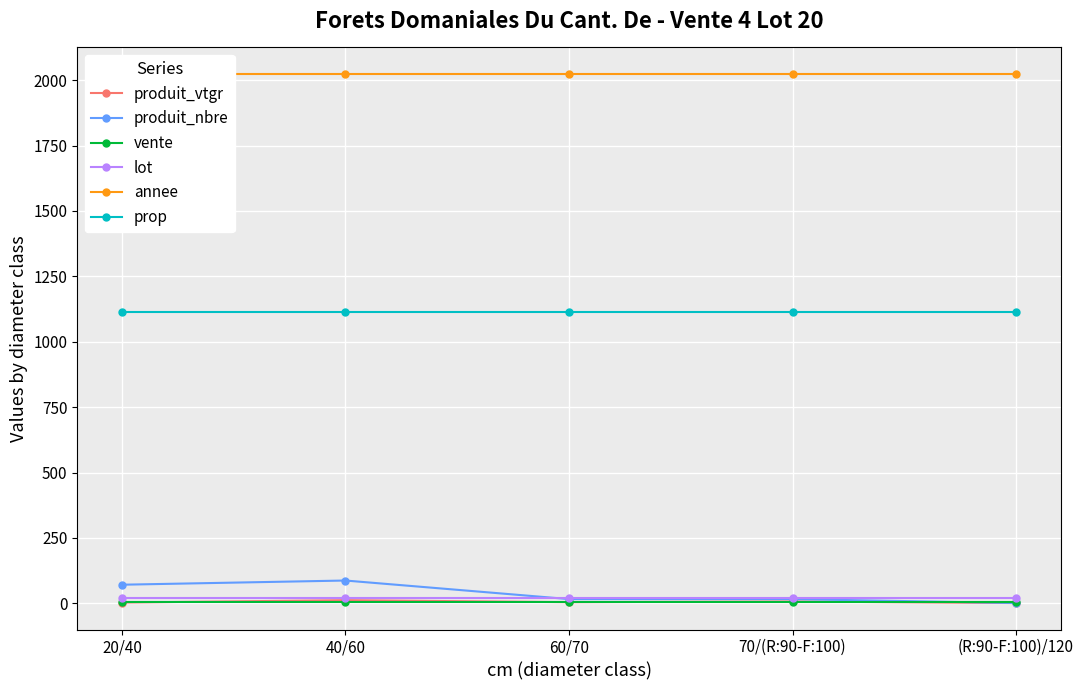

What is the approximate value of prop at 70/(R:90-F:100)?

1112.0